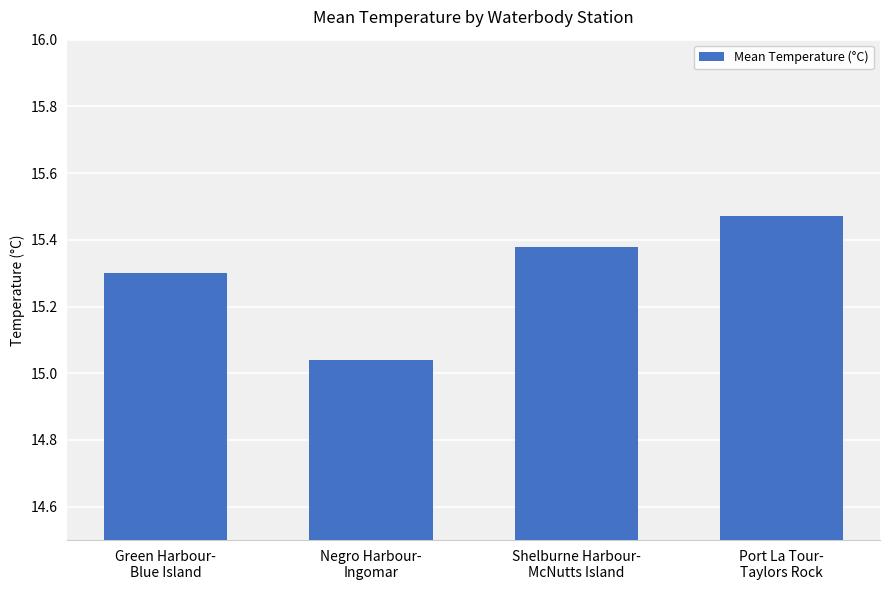

What is the difference between the maximum and minimum values?

0.4